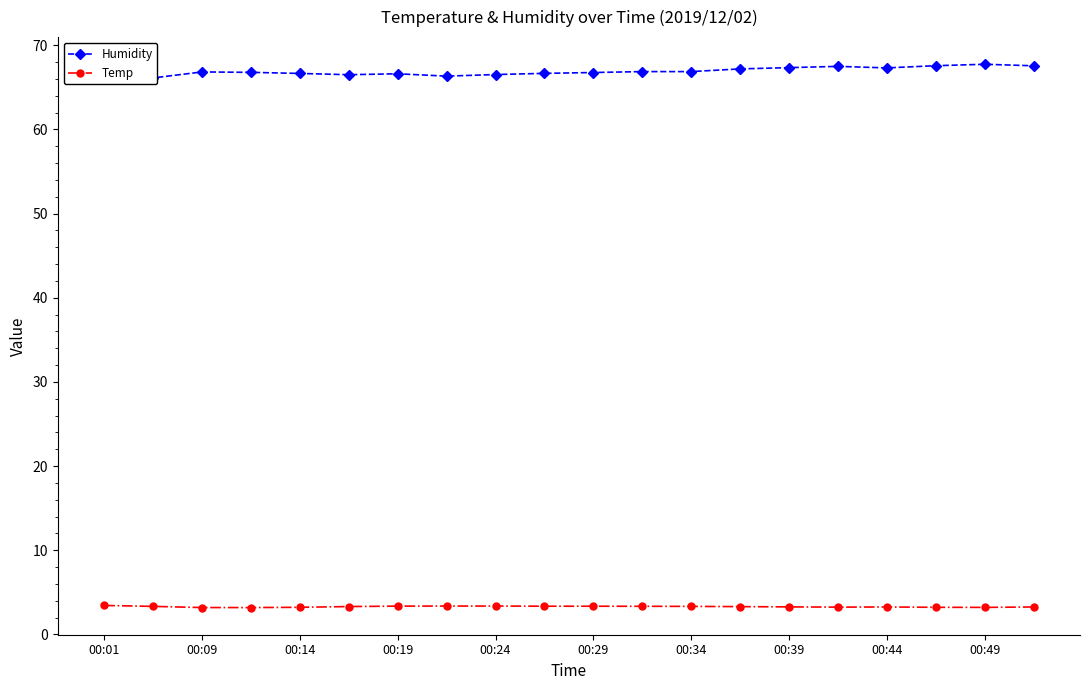

What is the difference between the second highest and minimum values in the Humidity series?

1.6